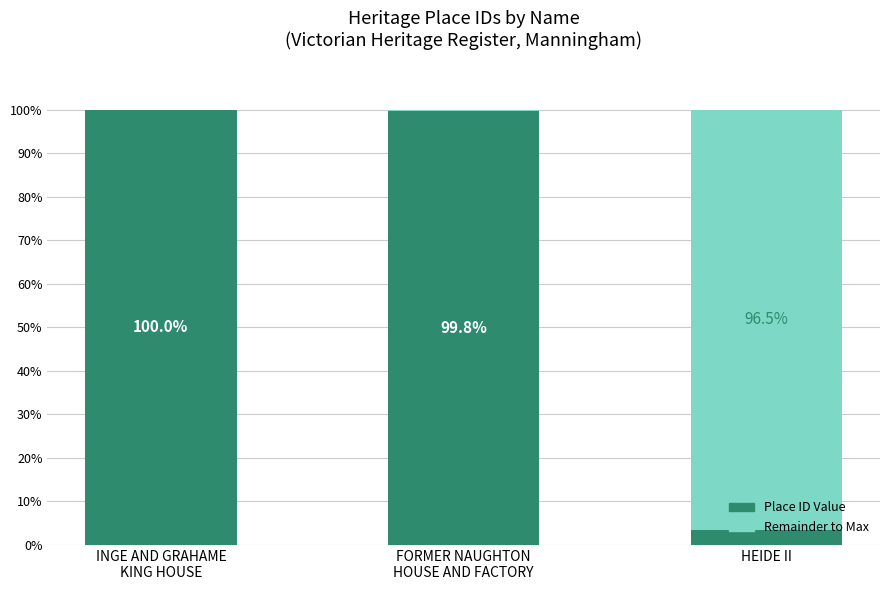

At which label is Place ID Value closest to 51?

HEIDE II